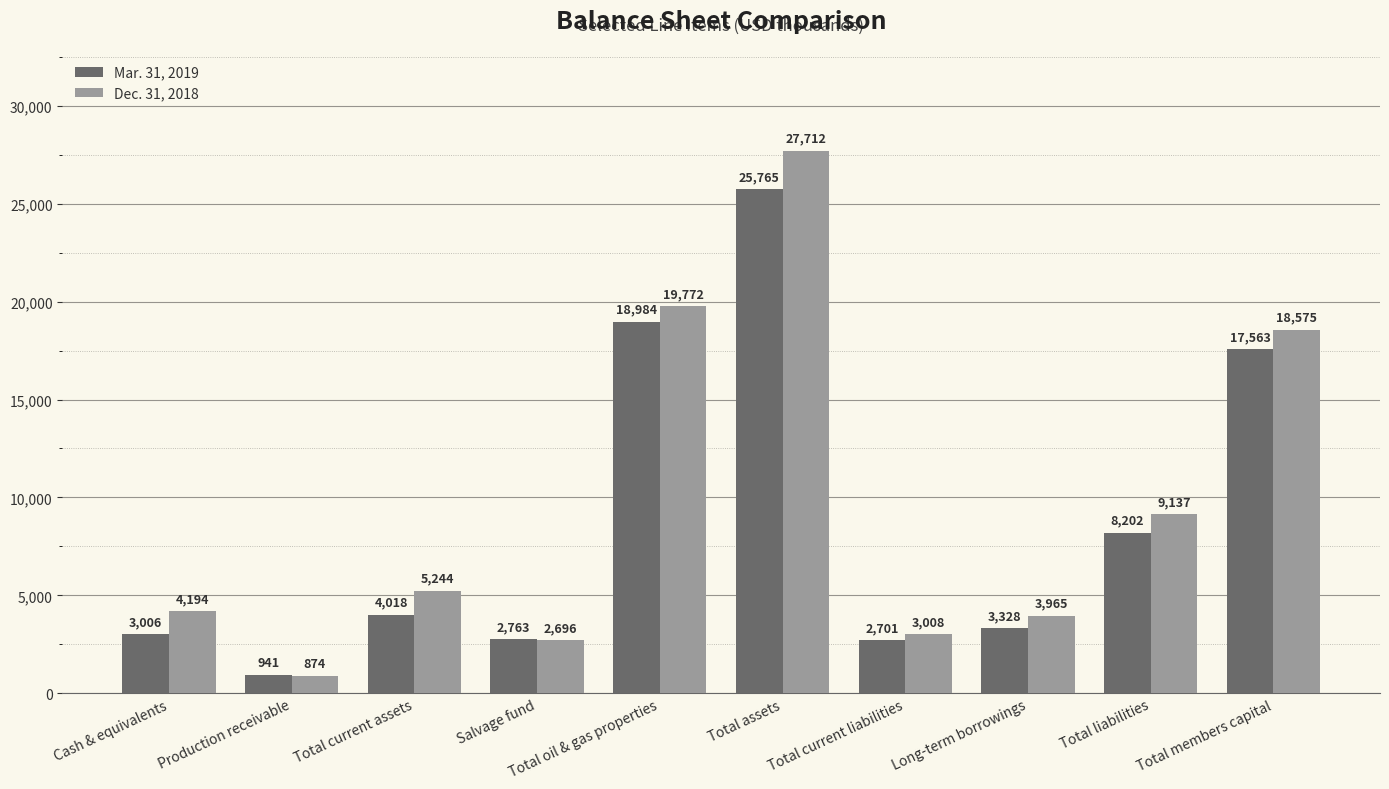

What is the label of the 1st bar from the right?

Total members capital